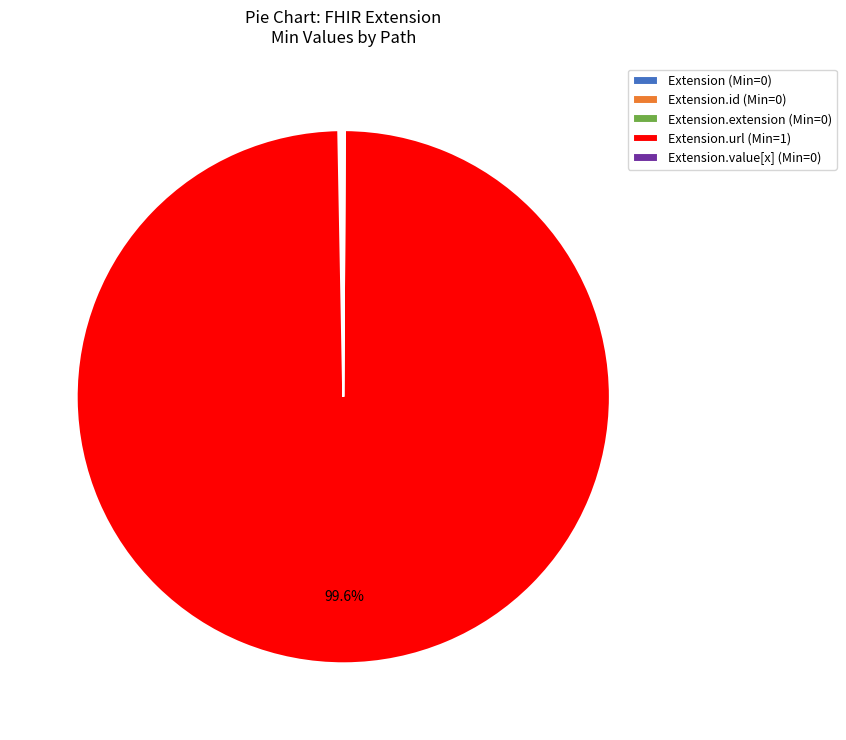

Which category has the biggest portion of the pie?

Extension.url (Min=1)